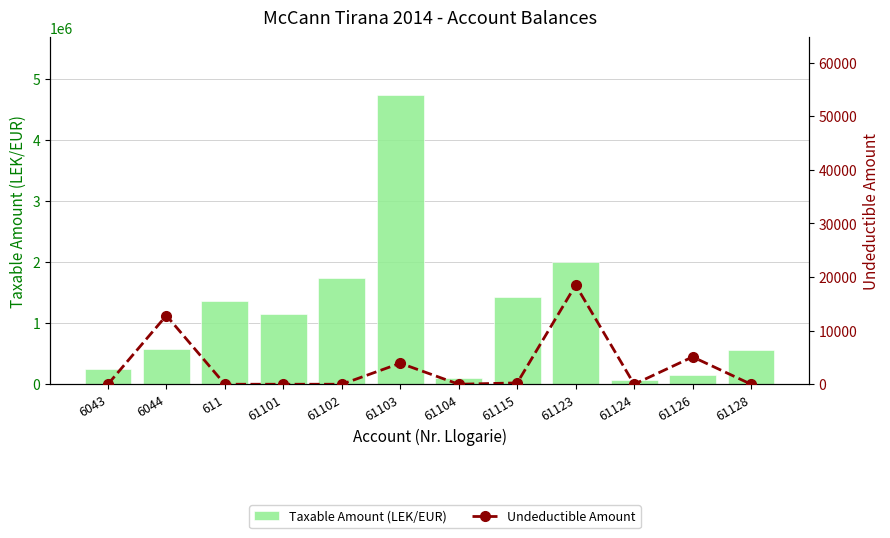

Count the number of data series in this chart.

2